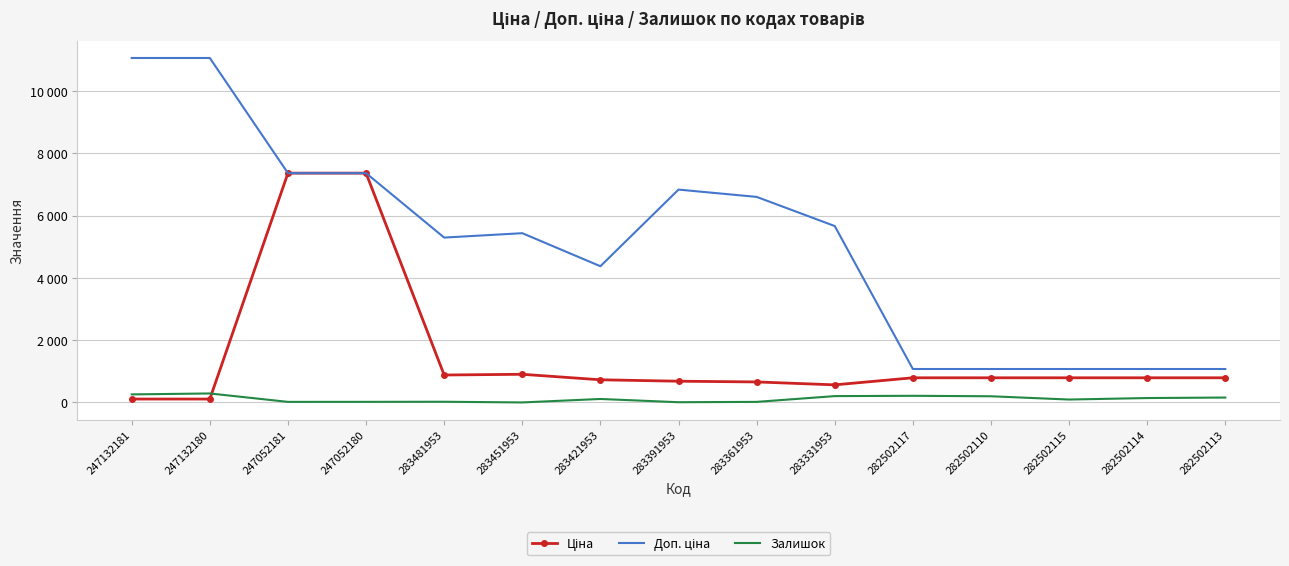

The value of Доп. ціна at 283421953 is 2474.0. True or false?

False